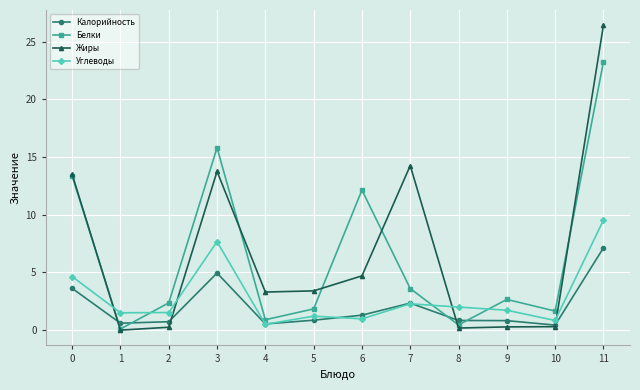

What is the value of the Жиры point at the 10th from the left?

0.3